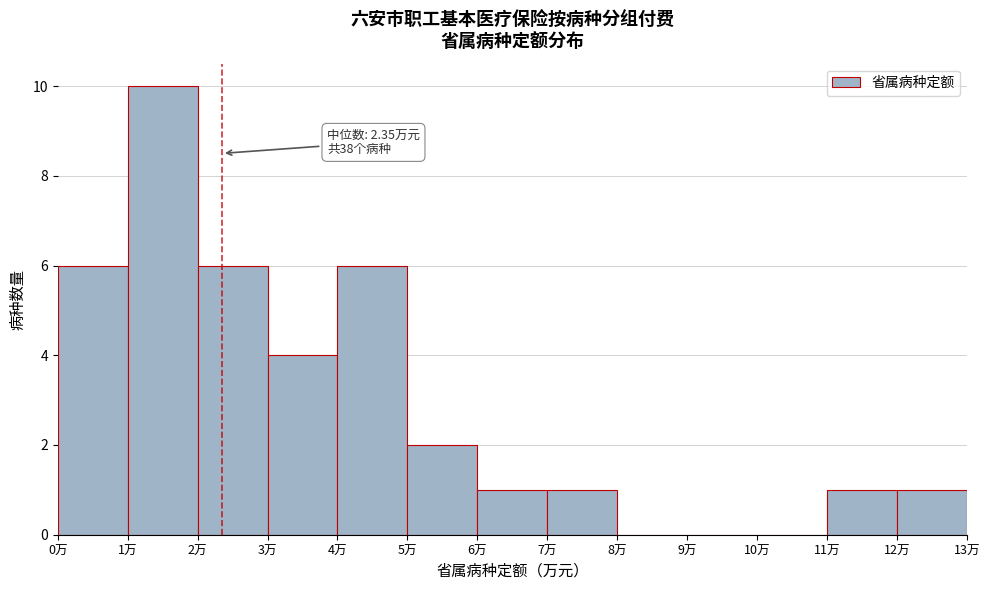

Which range on the x-axis has the tallest bar?

1 to 2